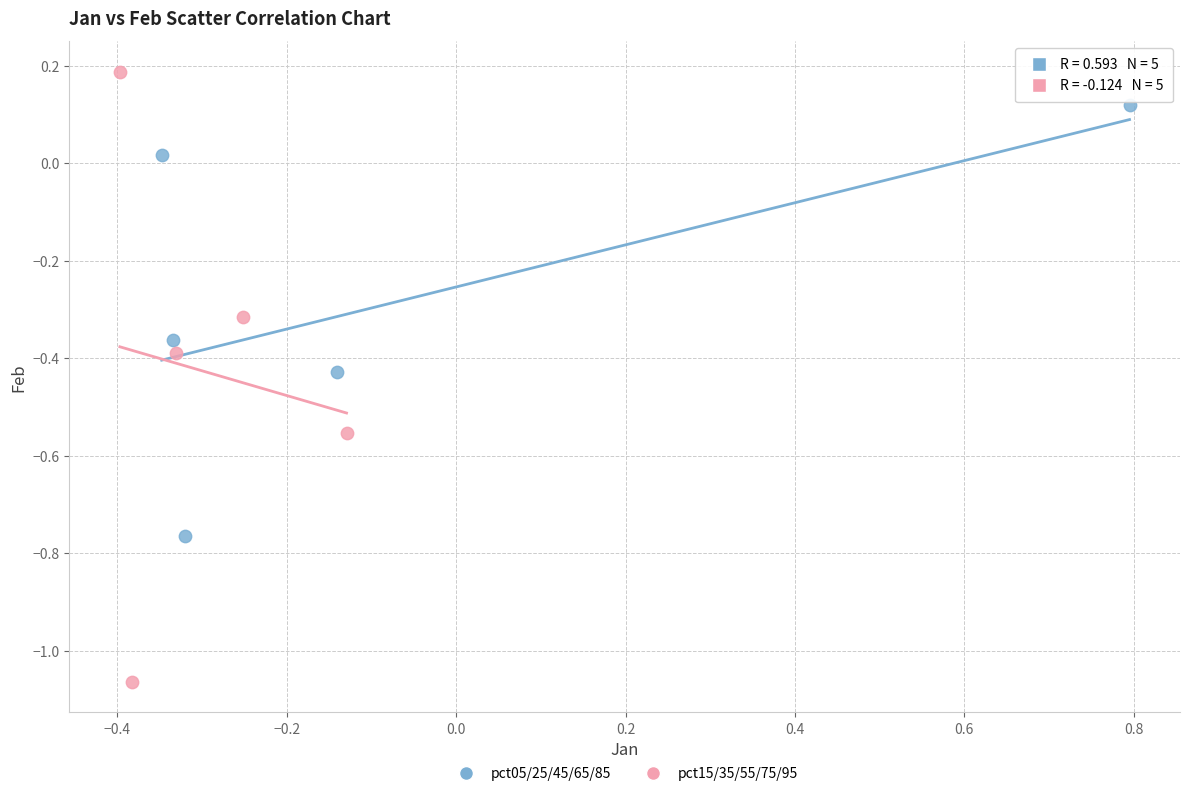

Which series has the widest spread of Y values?

pct15/35/55/75/95